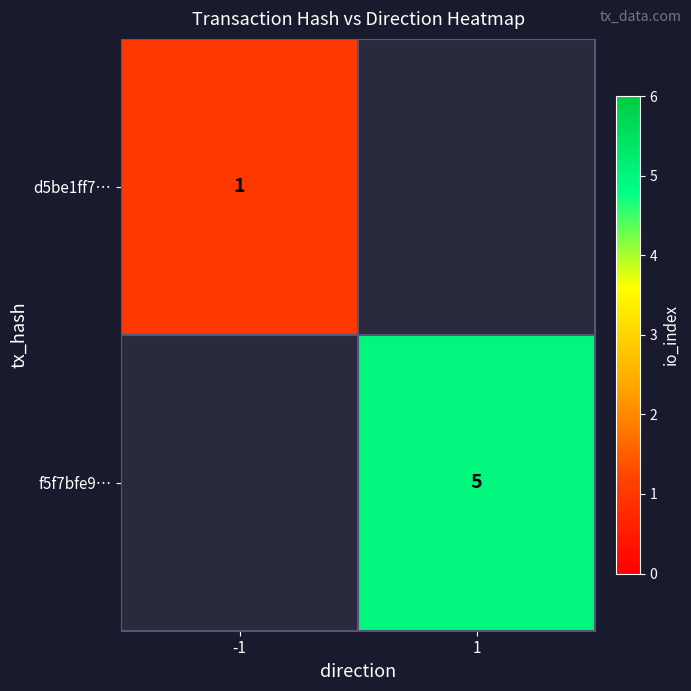

True or false: d5be1ff7… has a value of 0 at -1.

False